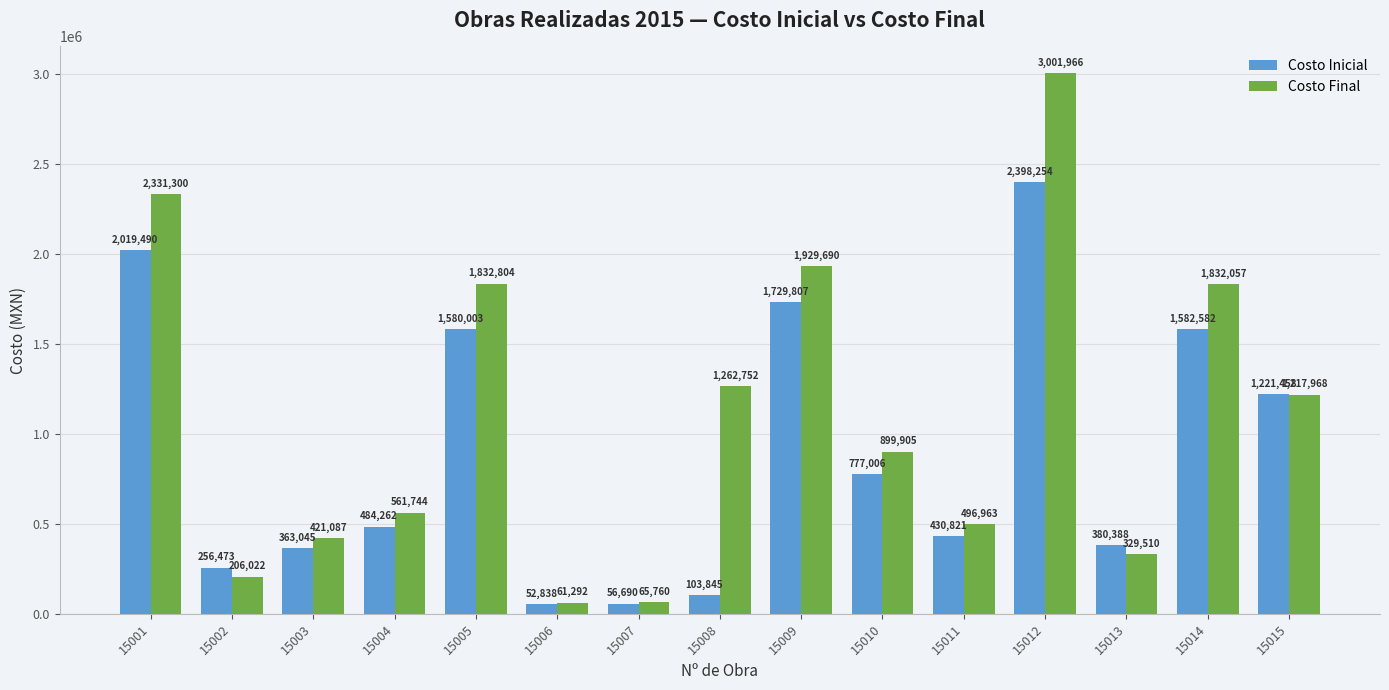

Is it true that Costo Final equals 2331299.5 at 15001?

True